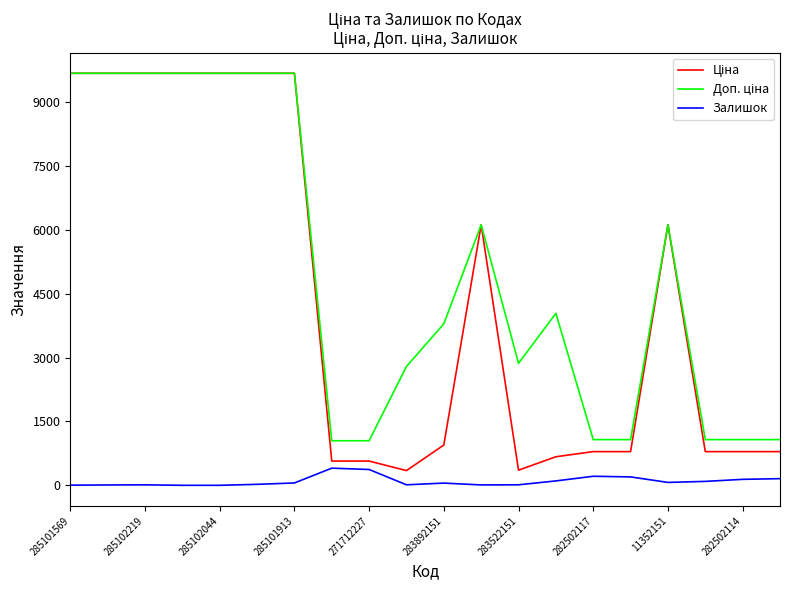

What is the maximum value shown in the chart?

9664.7